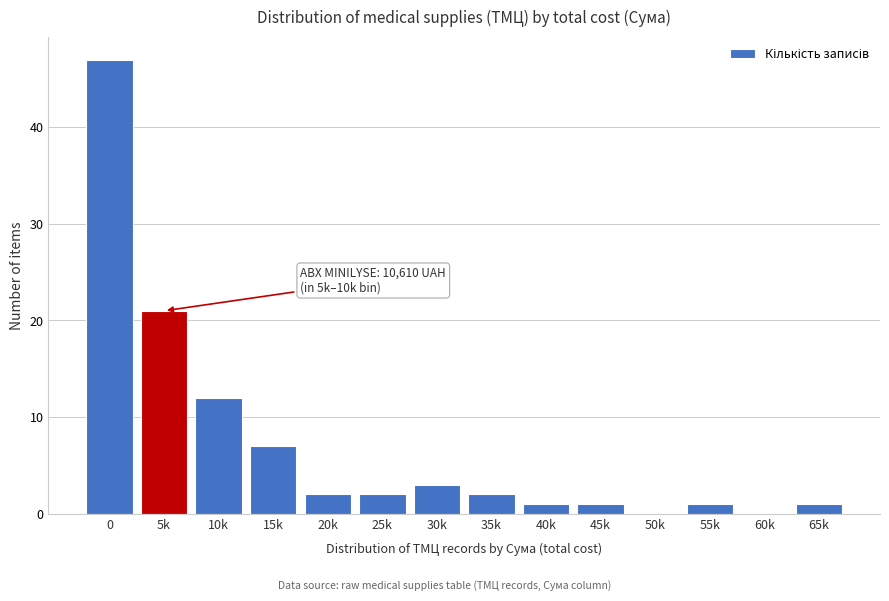

Reading left to right, what are all the values shown in this chart?

0=47	5k=21	10k=12	15k=7	20k=2	25k=2	30k=3	35k=2	40k=1	45k=1	50k=0	55k=1	60k=0	65k=1